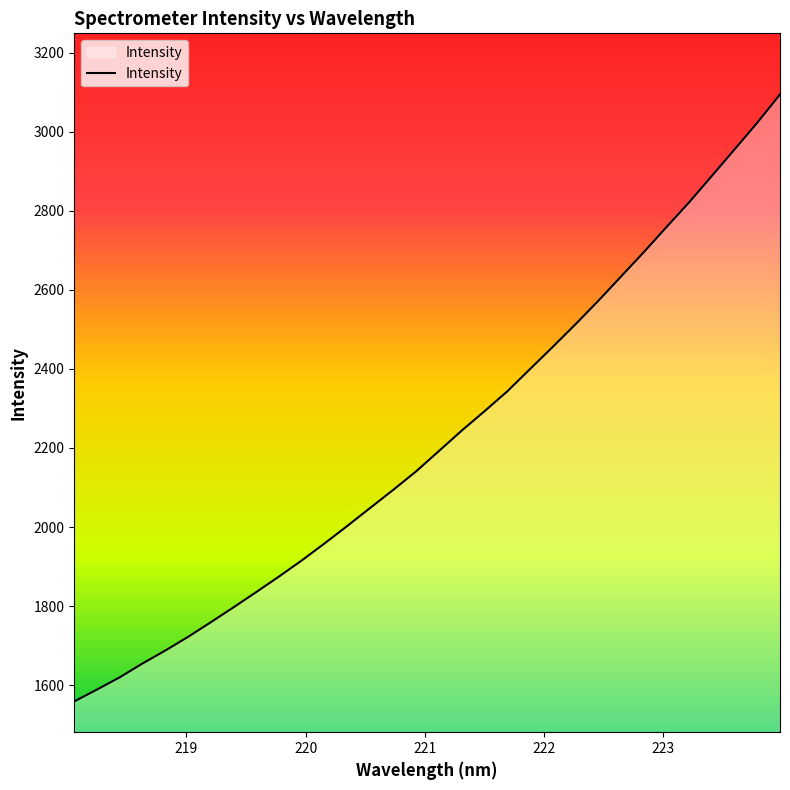

What is the maximum value shown in the chart?

3094.6